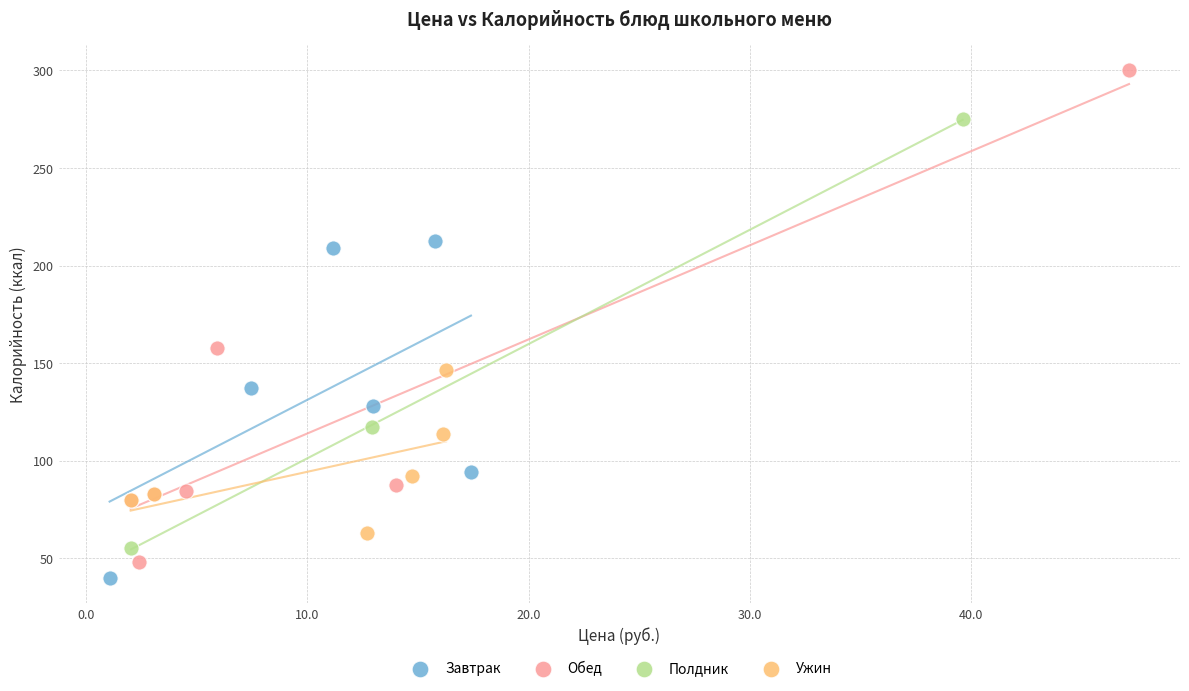

What are all the series names shown in the legend?

Завтрак, Обед, Полдник, Ужин